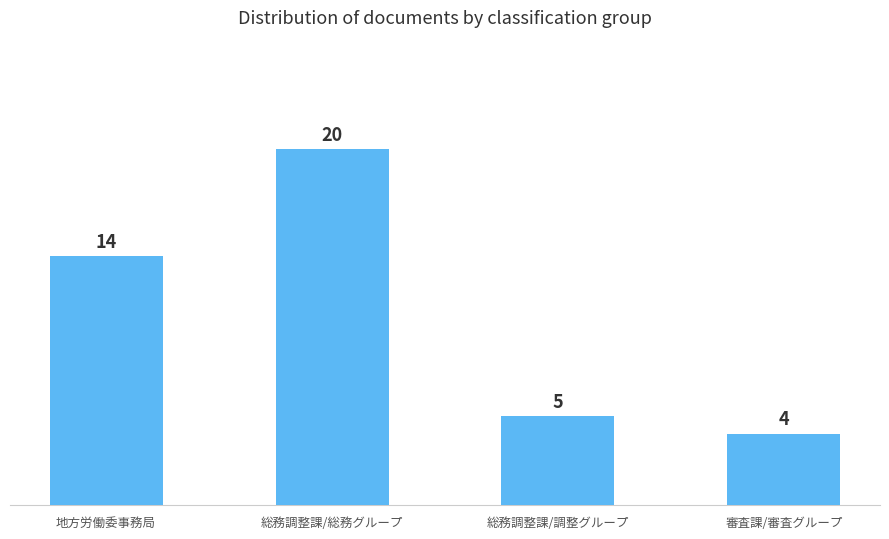

What is the difference between the values at 地方労働委事務局 and 審査課/審査グループ?

10